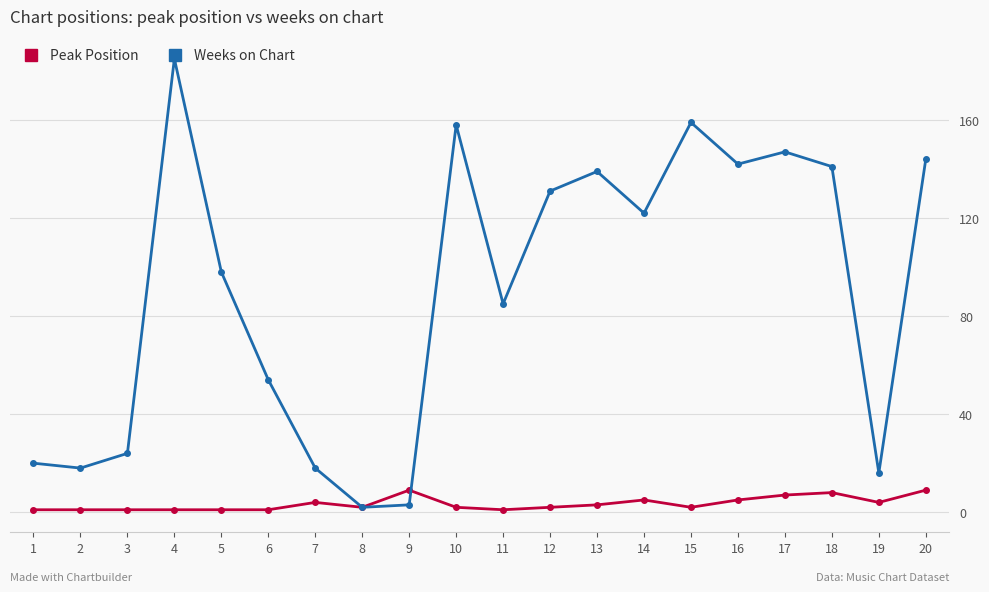

Rank the series at 17 from highest to lowest value.

Weeks on Chart, Peak Position